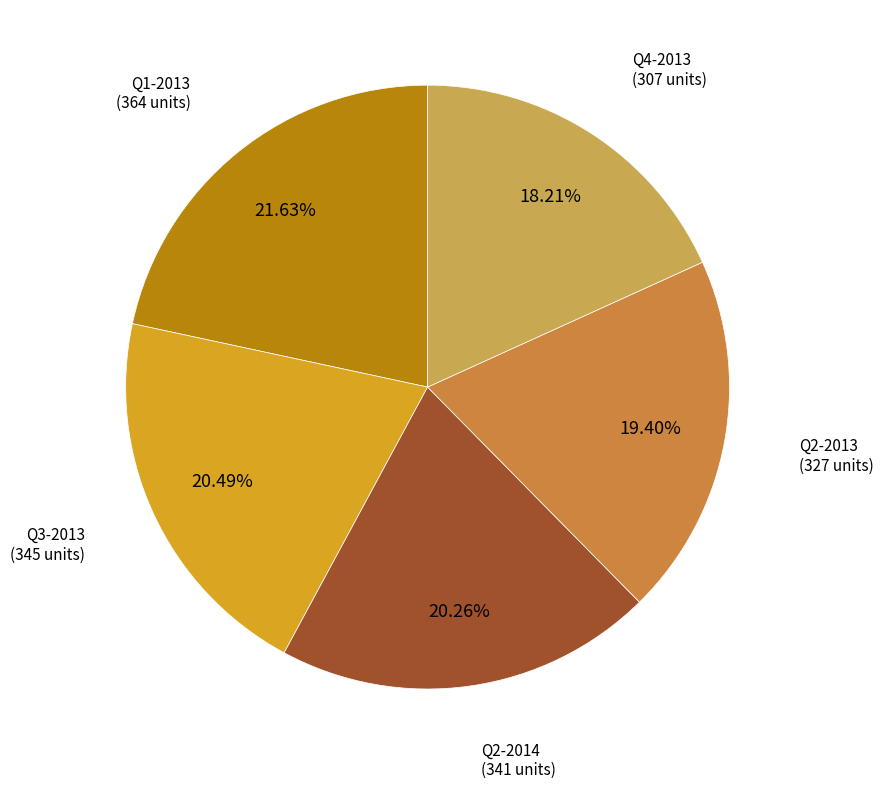

Is there any slice that represents more than half of the pie?

No